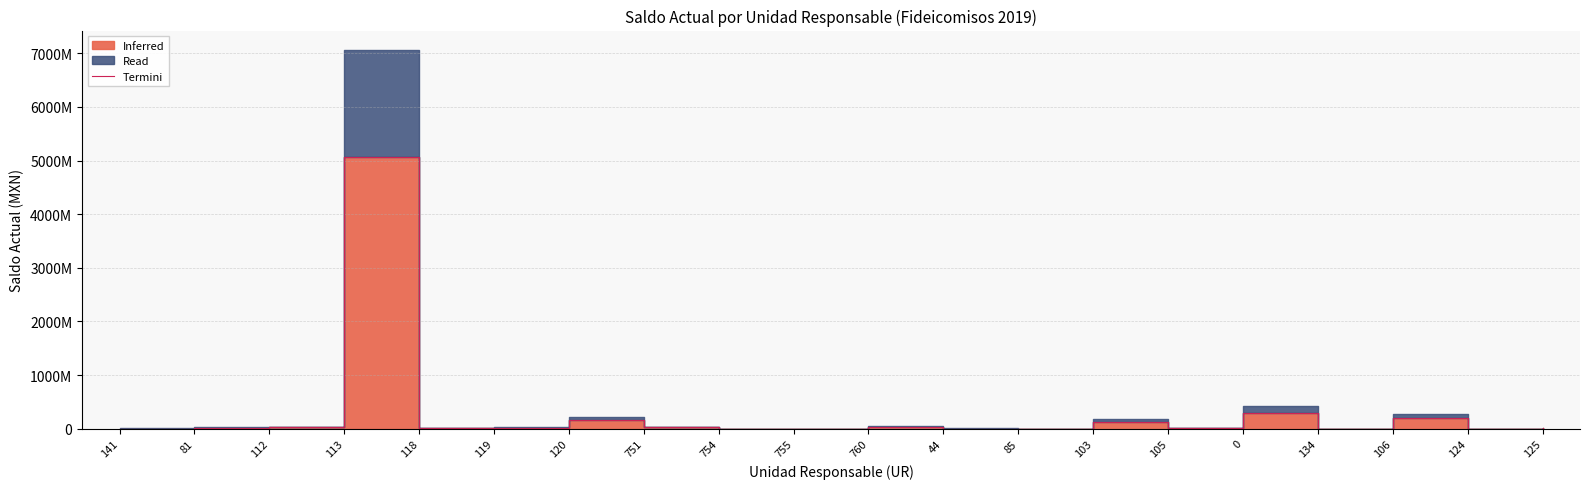

List the labels in order of value, smallest first.

755, 134, 124, 754, 85, 141, 44, 118, 125, 105, 119, 81, 751, 112, 760, 103, 120, 106, 0, 113